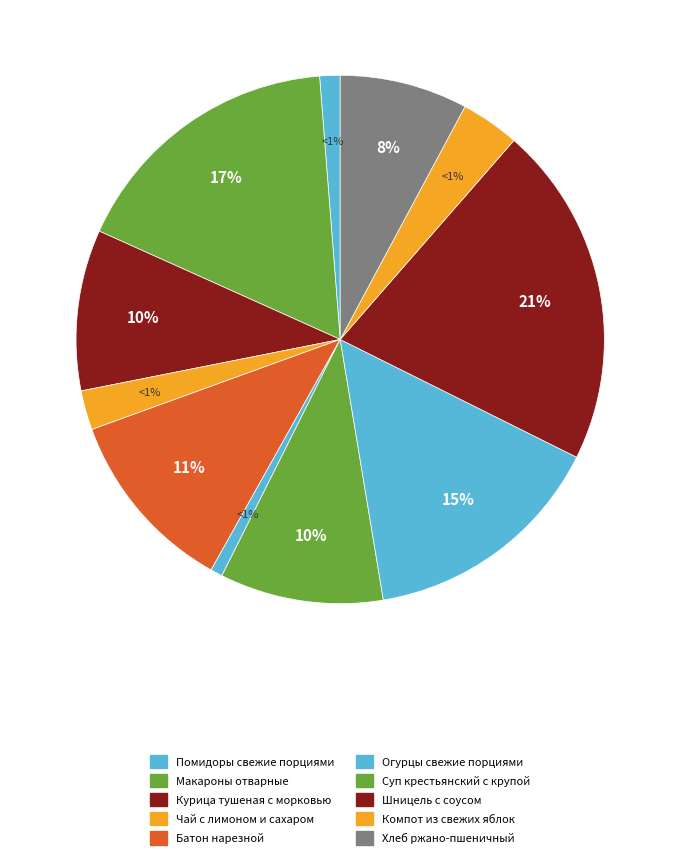

Which category has the biggest portion of the pie?

Шницель с соусом